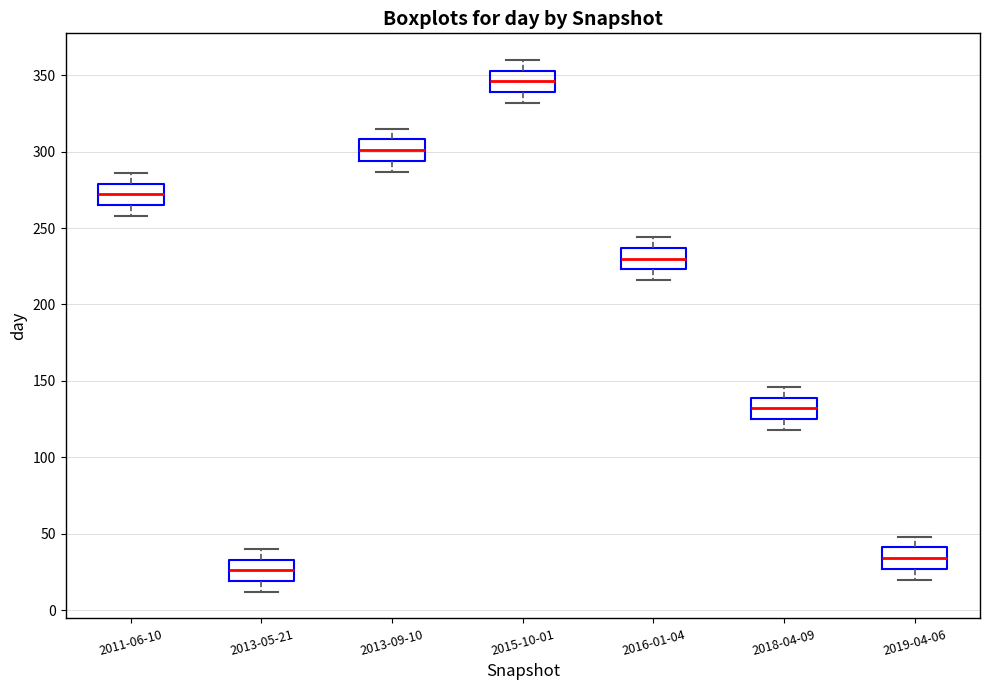

Where does the median line of the box for 2019-04-06 sit on the y-axis? The values are not printed on the chart, so give them approximately, as read against the axis.

35